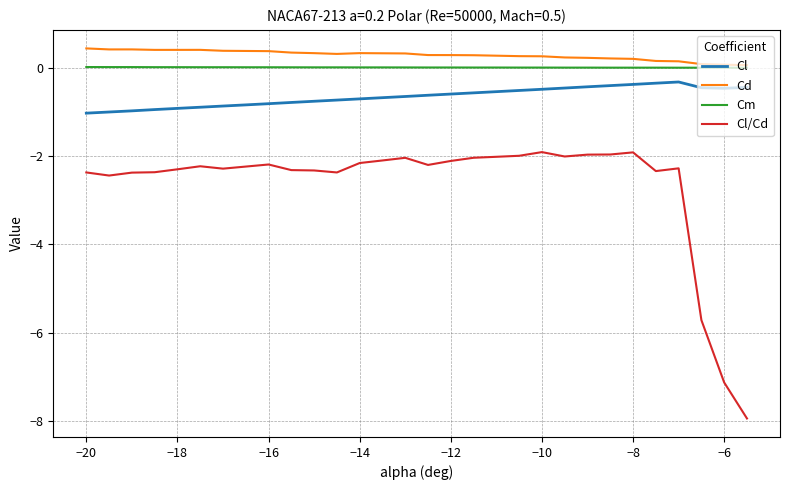

True or false: Cd and Cl intersect in this chart.

False